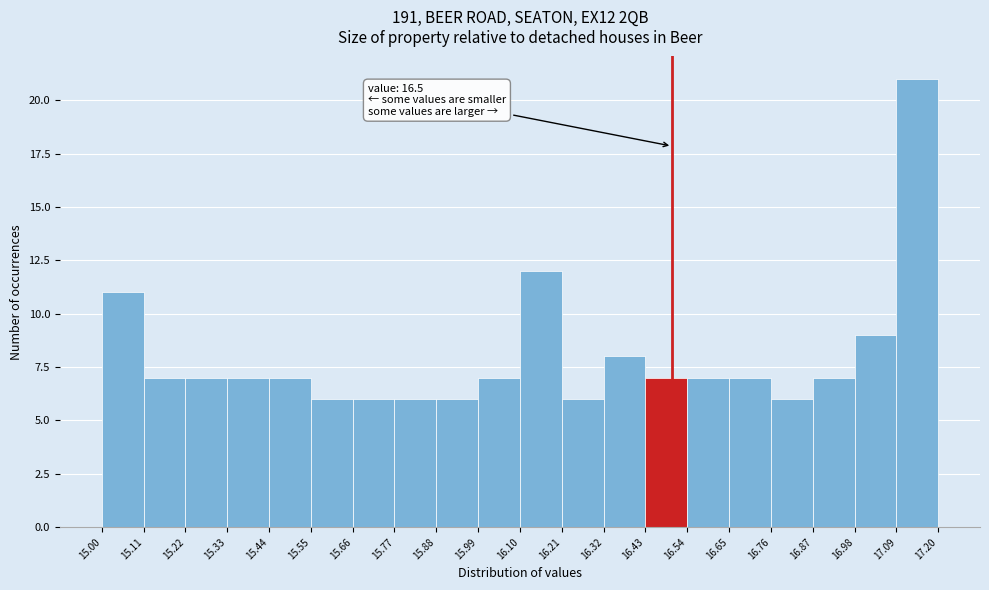

Which range on the x-axis has the tallest bar?

17.09 to 17.20